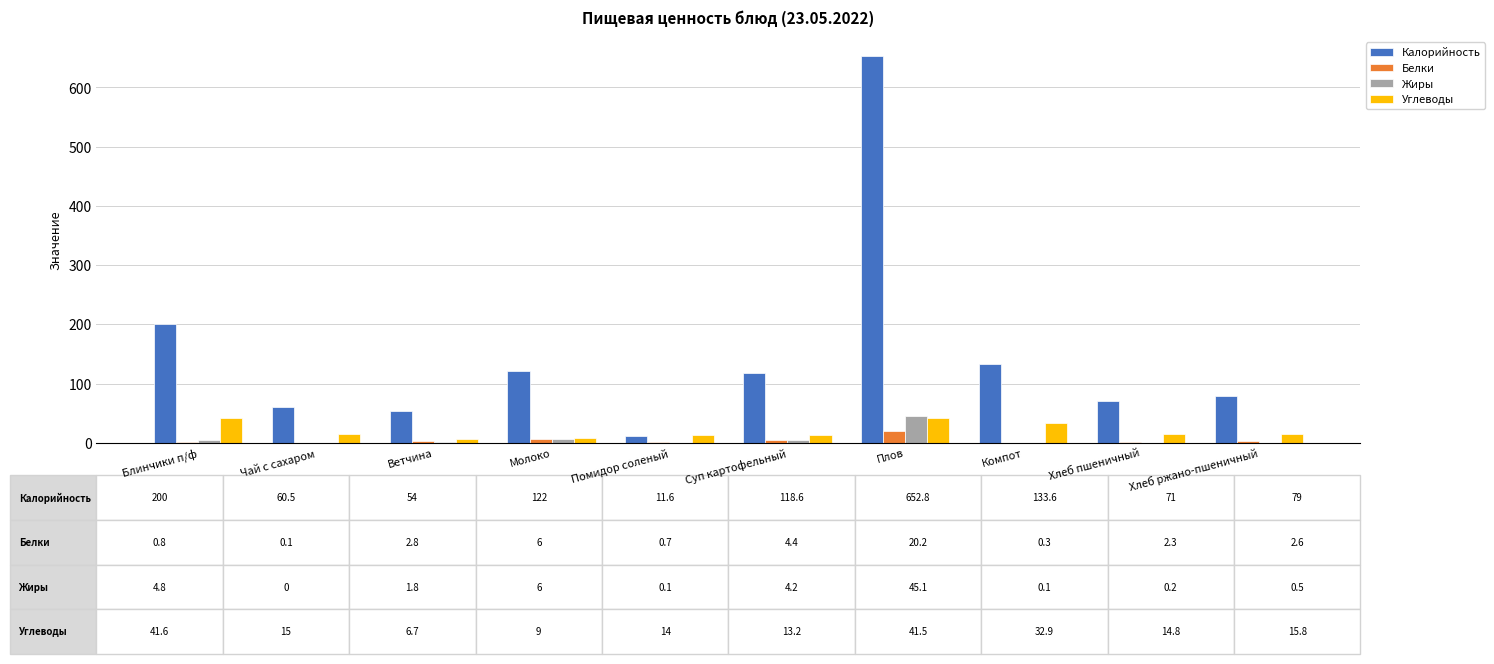

What is the sum of all Углеводы values?

204.5